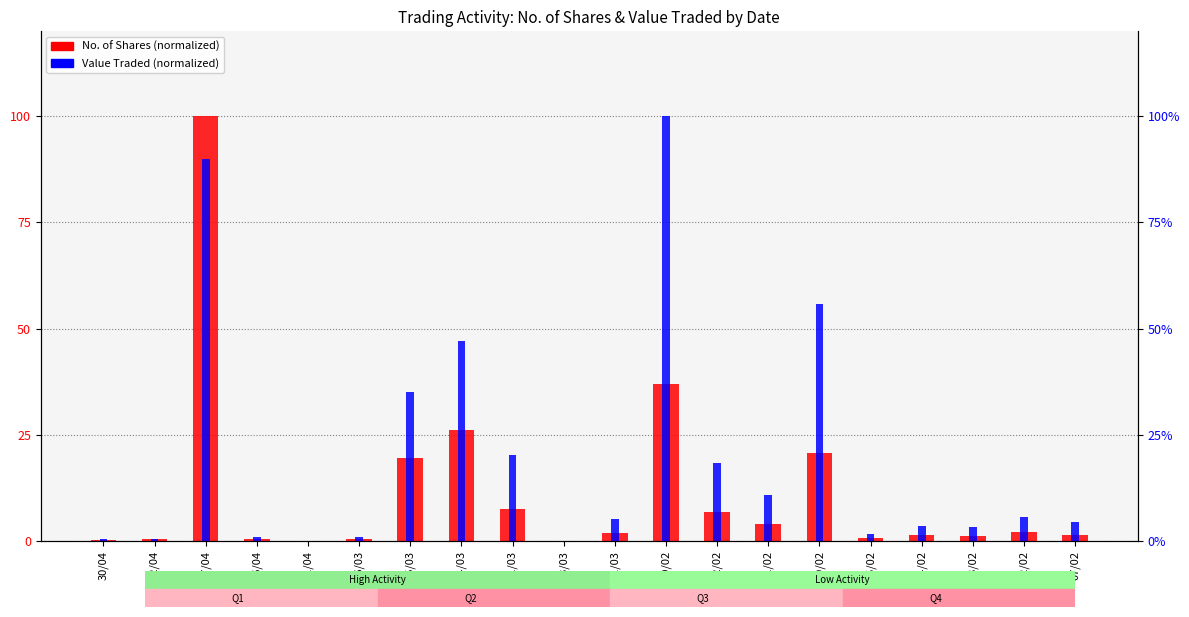

Which series has the largest total across all categories?

Value Traded (normalized)